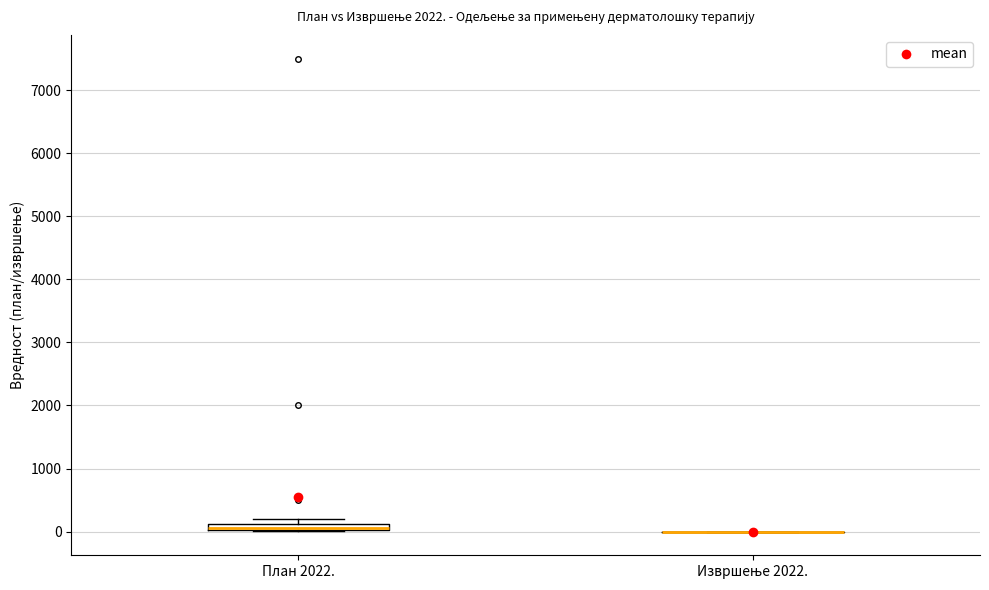

Comparing the boxes themselves (not the whiskers), which one is the tallest?

План 2022.